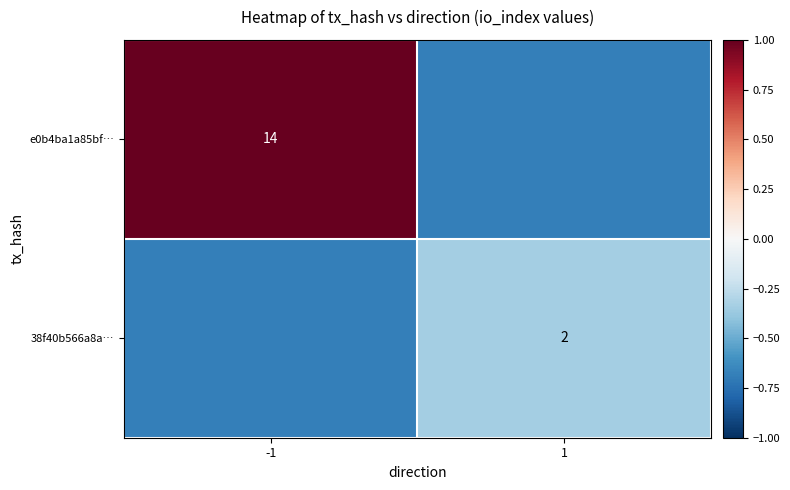

Is it true that e0b4ba1a85bf… equals 1.3 at -1?

False